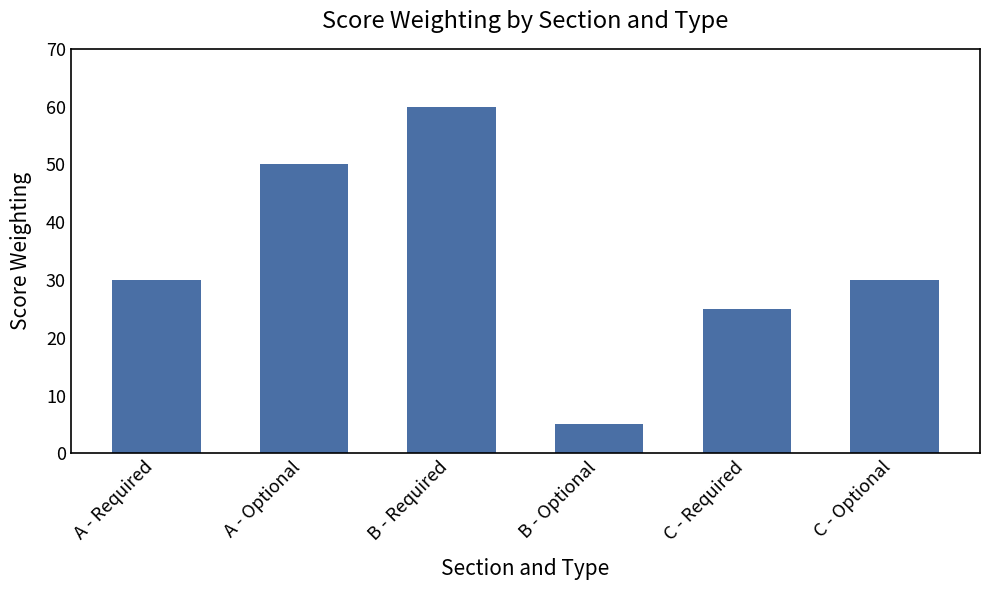

Which category has the highest value across all series?

B - Required